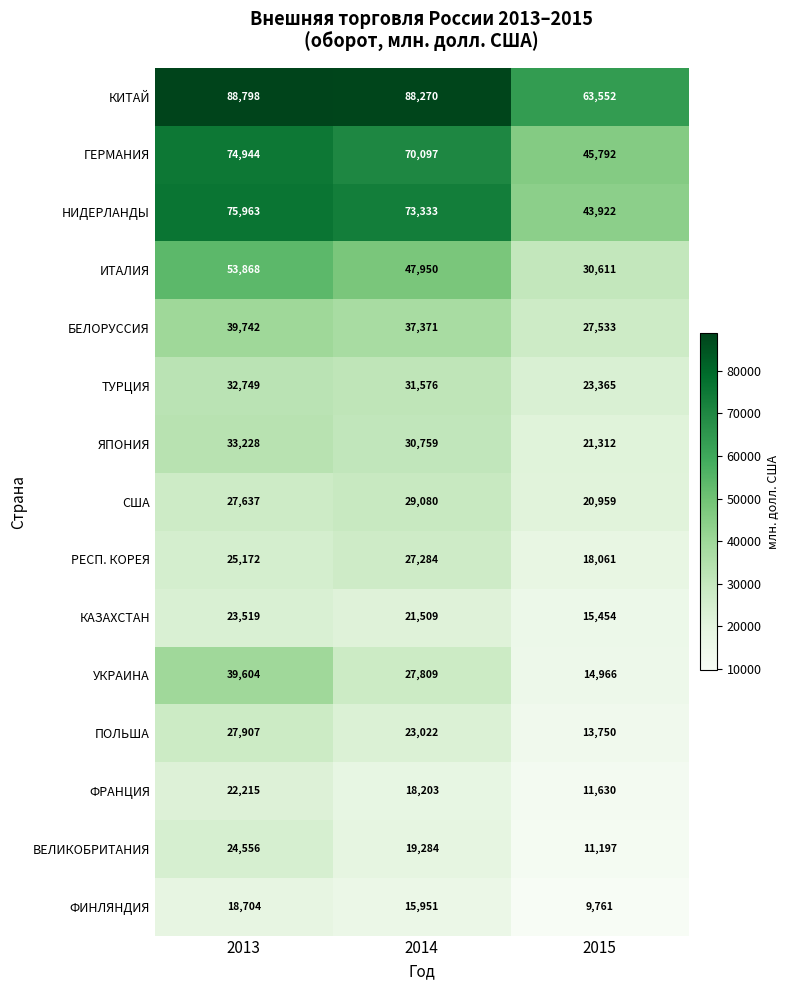

The ЯПОНИЯ series shows 43467 at 2013. True or false?

False